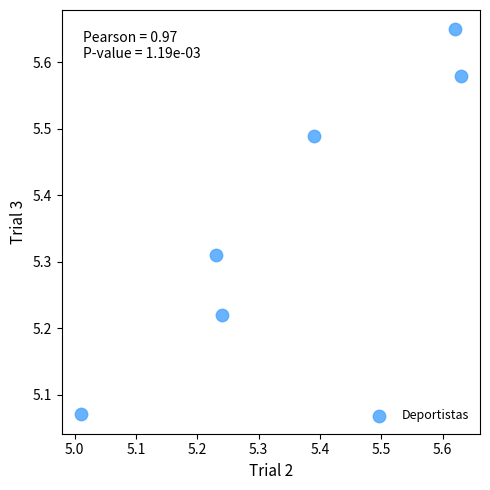

What is the average Y value?

5.4